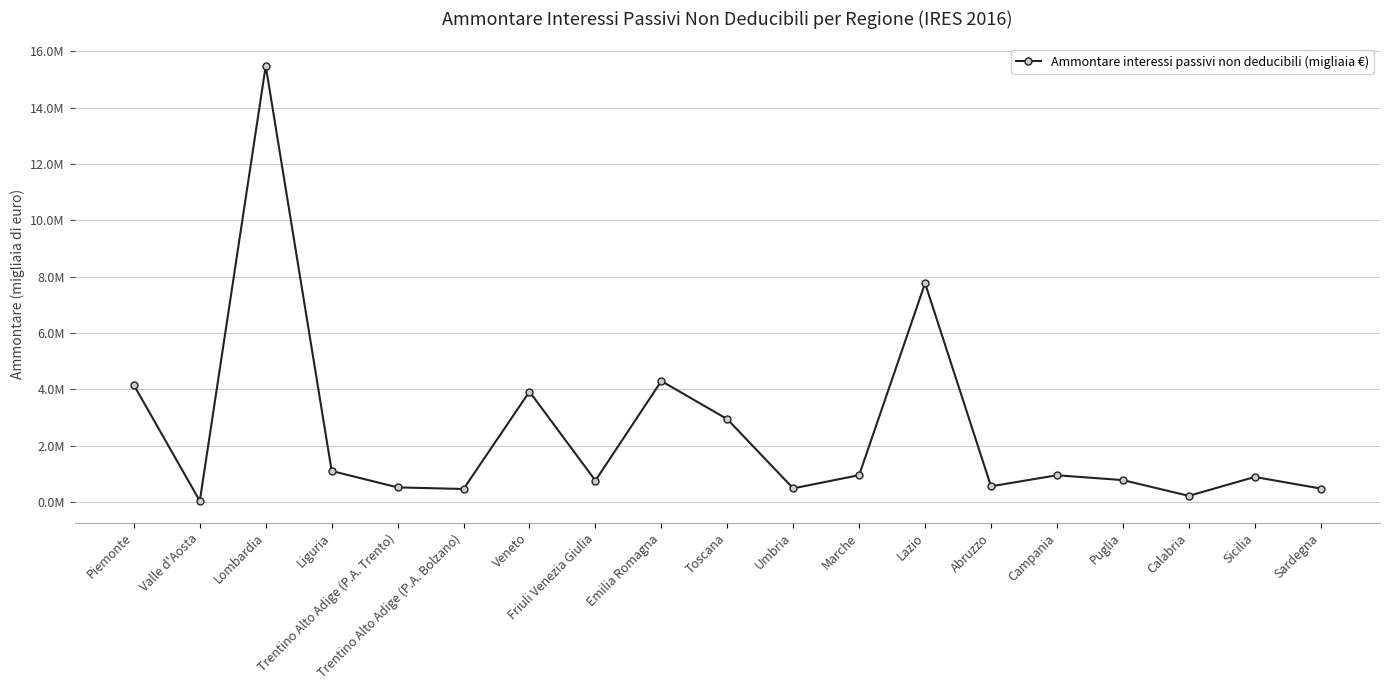

The chart shows a value of 791738 at Trentino Alto Adige (P.A. Trento). True or false?

False